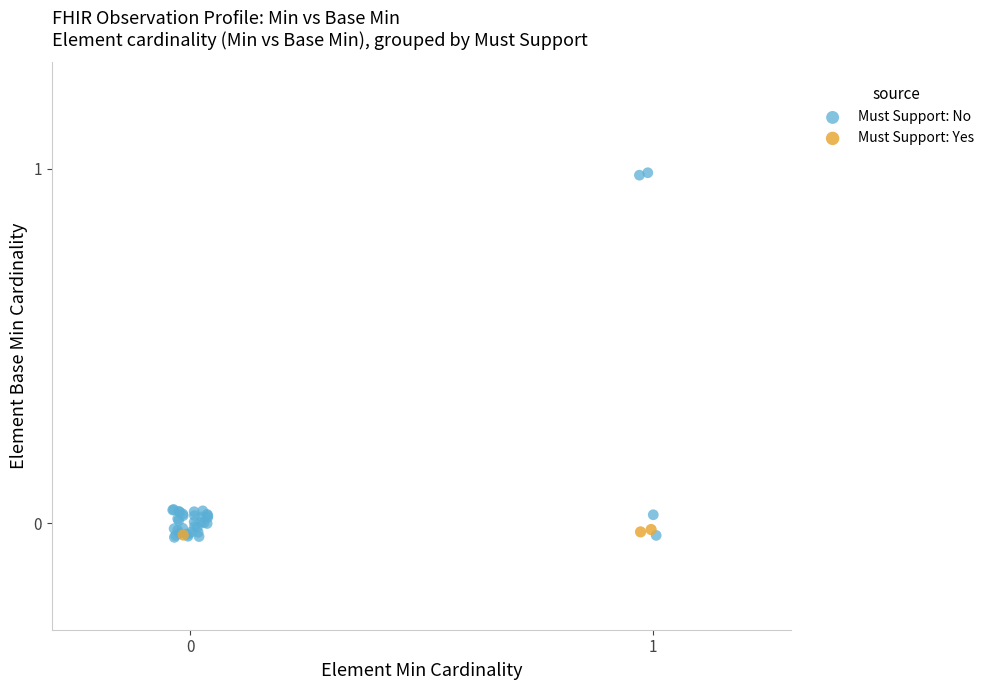

What are all the series names shown in the legend?

Must Support: No, Must Support: Yes